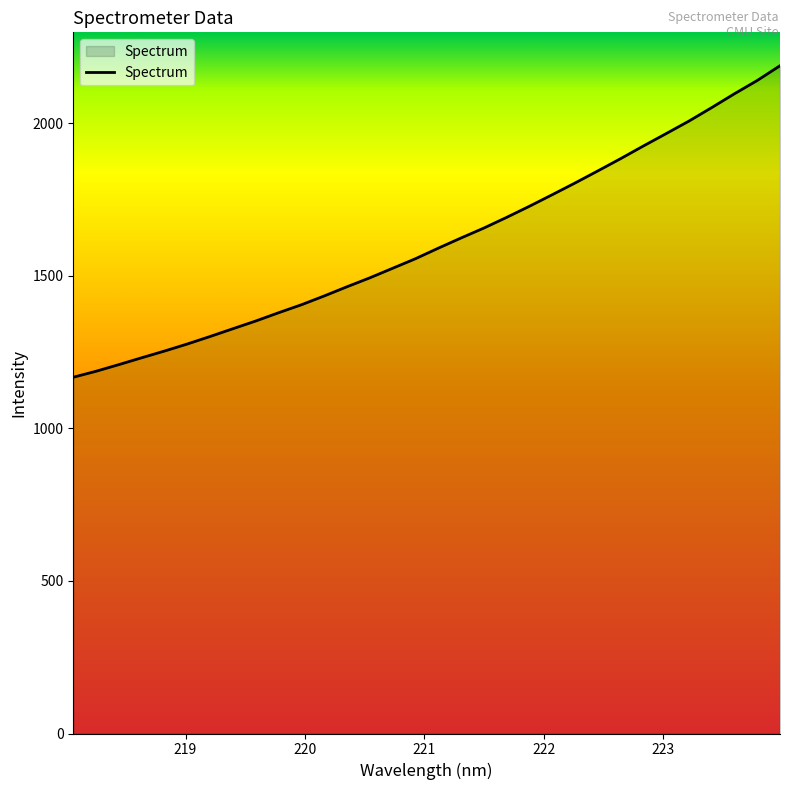

What is the minimum value shown in the chart?

1168.0